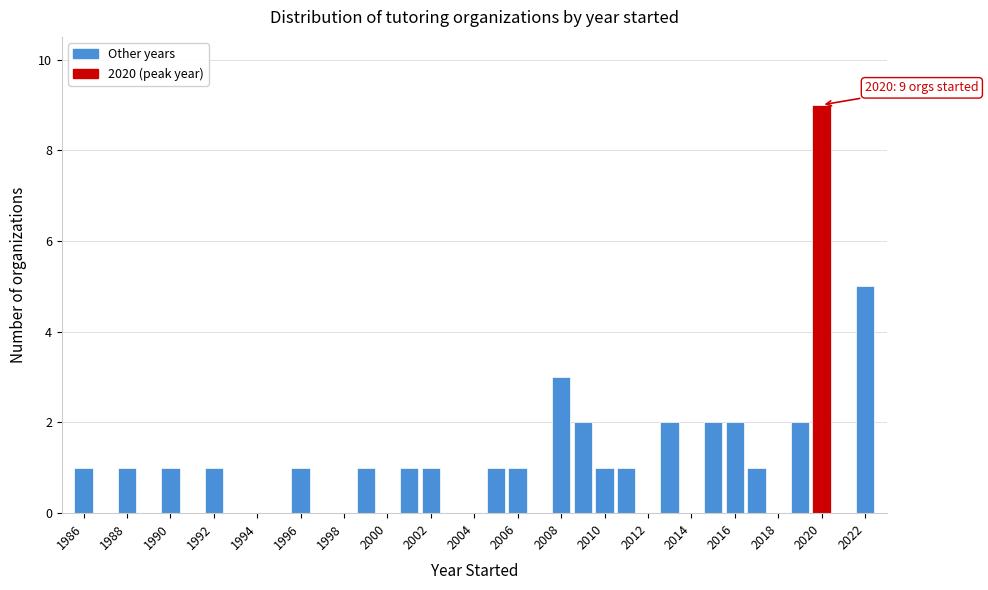

Over which range of the x-axis is the bar tallest?

2019.5 to 2020.5